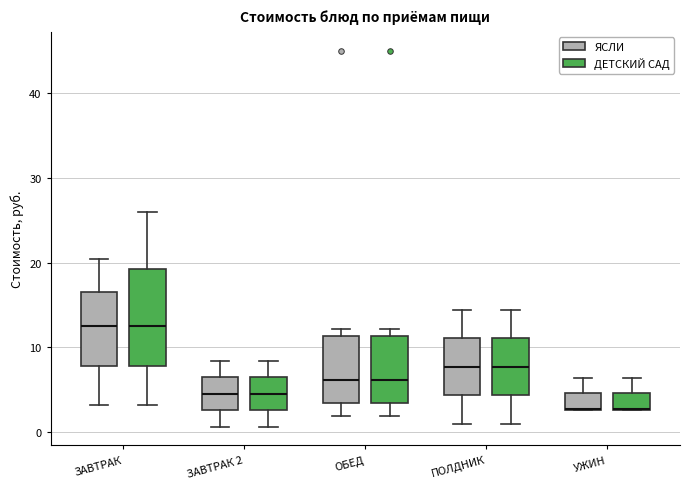

Where does the upper whisker of the box for ПОЛДНИК (ЯСЛИ) end on the y-axis? The values are not printed on the chart, so give them approximately, as read against the axis.

14